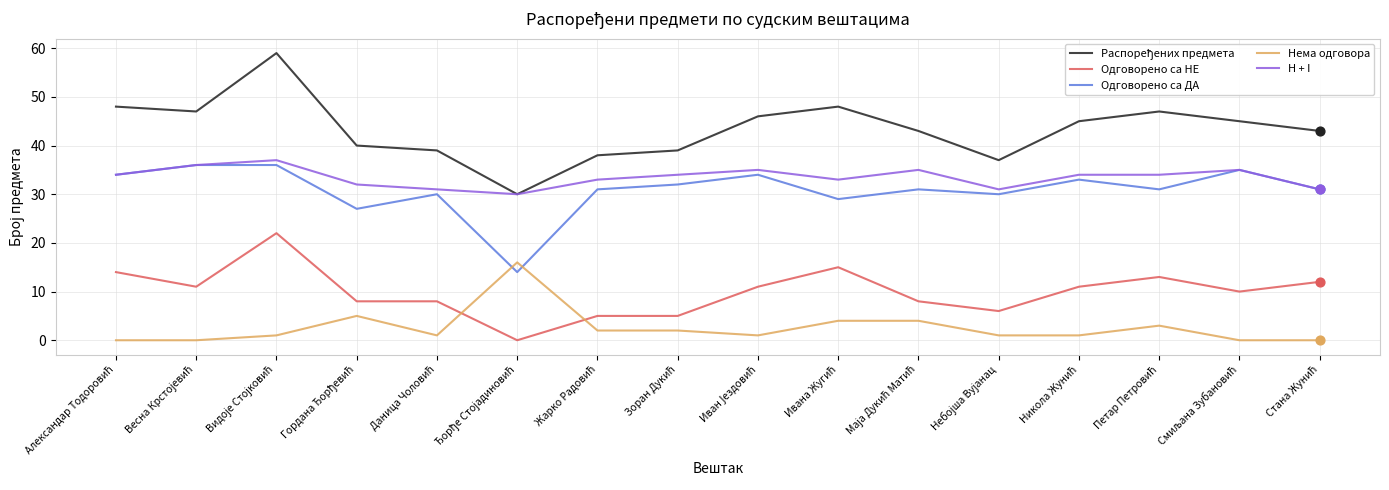

What is the highest value of the H + I series?

37